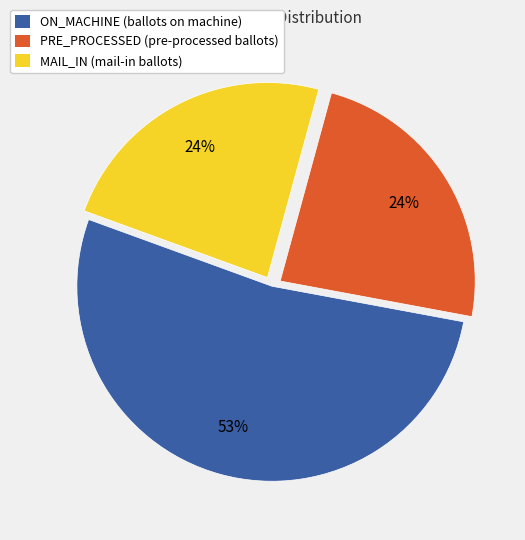

To the nearest percent, what percentage of the pie is PRE_PROCESSED?

24%